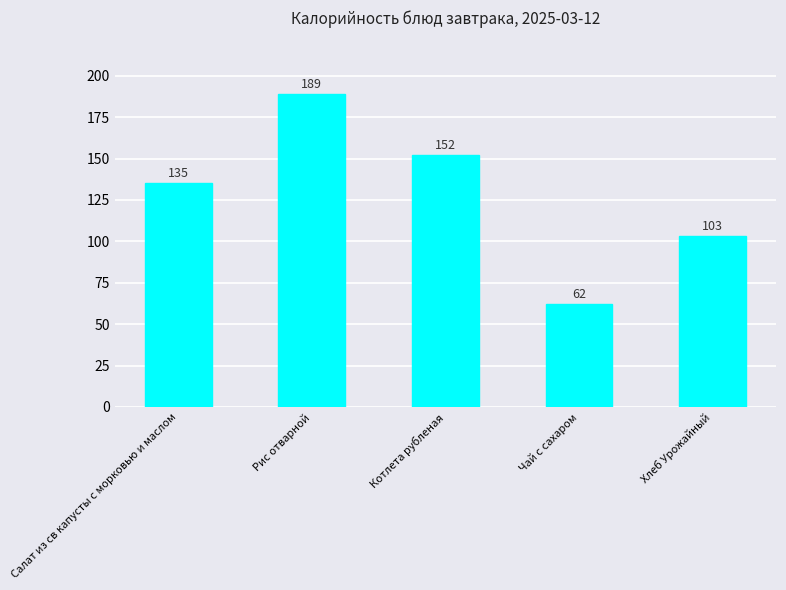

How many values are below 135?

2